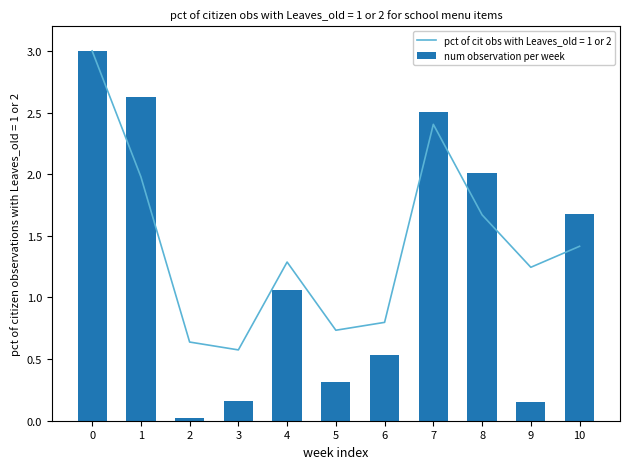

The value at 7 is 2.5. True or false?

True